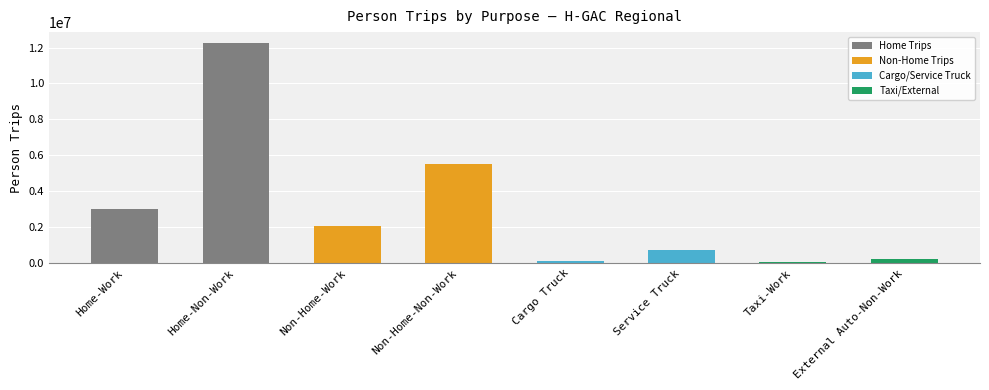

Is it true that the value at Home-Work is 1109620?

False